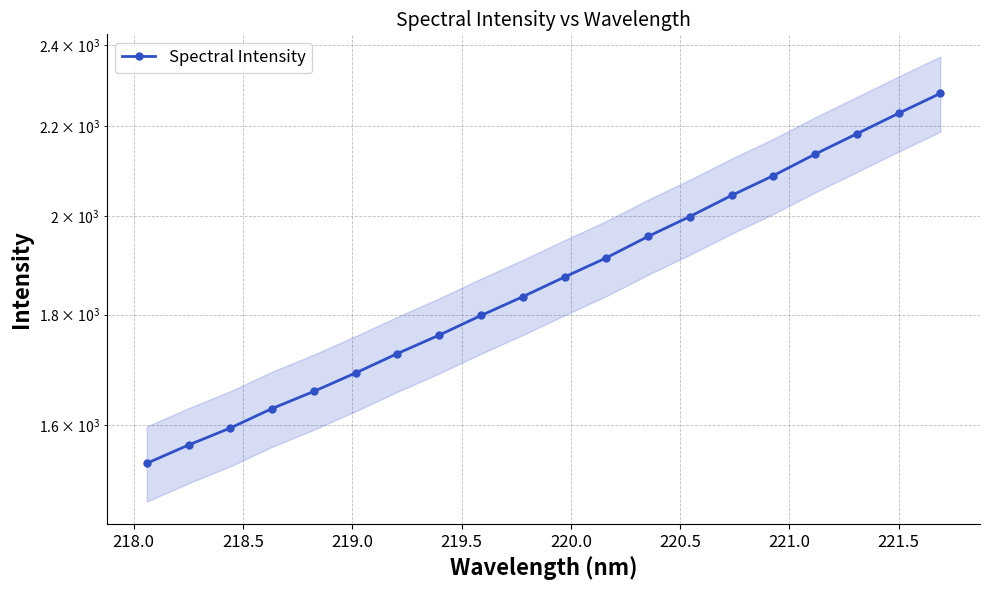

How many lines are shown in the chart?

1